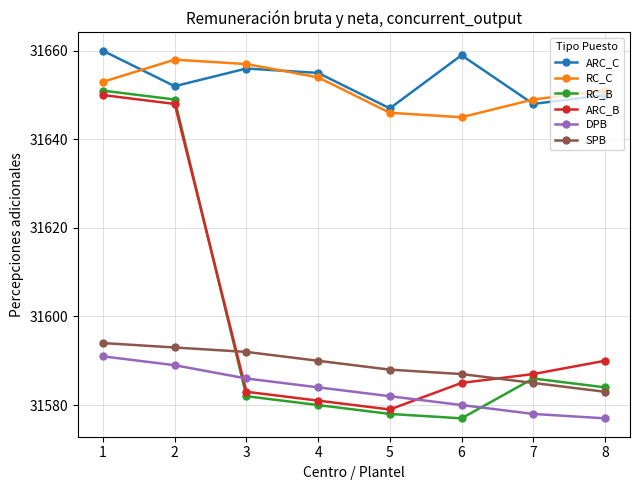

Where is the first local minimum for RC_B?

6